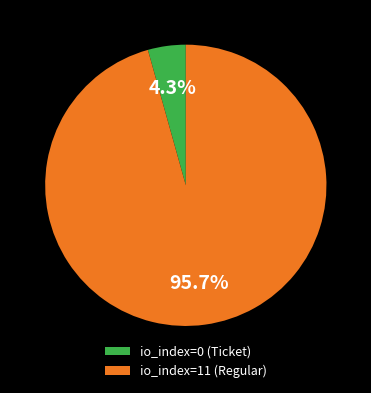

To the nearest percent, what is the average slice percentage?

50%